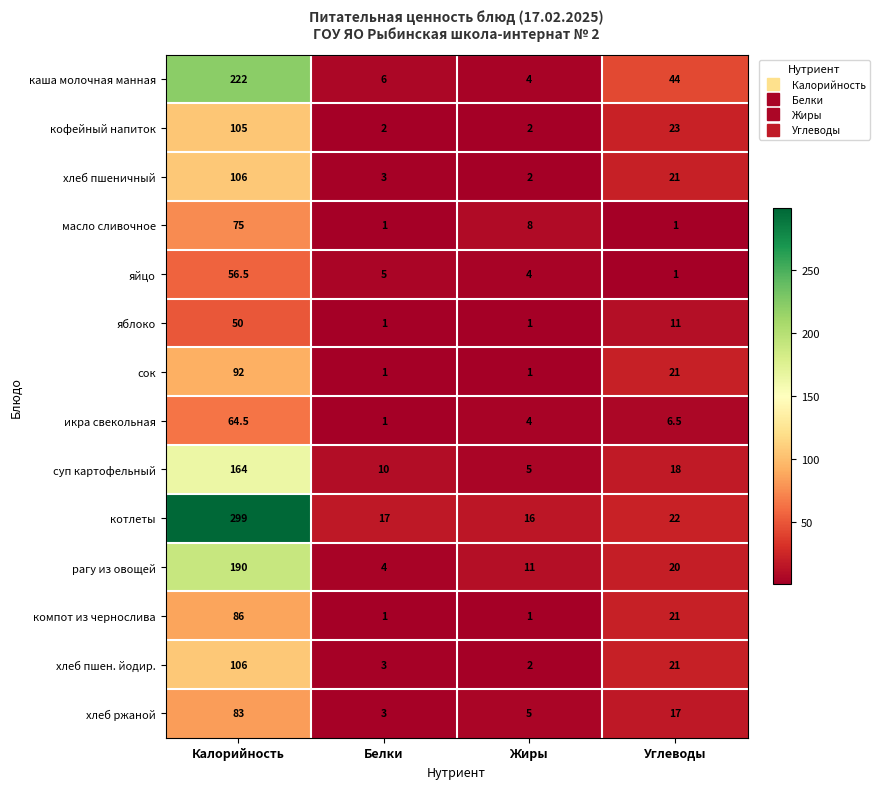

Which series has the largest total across all categories?

котлеты